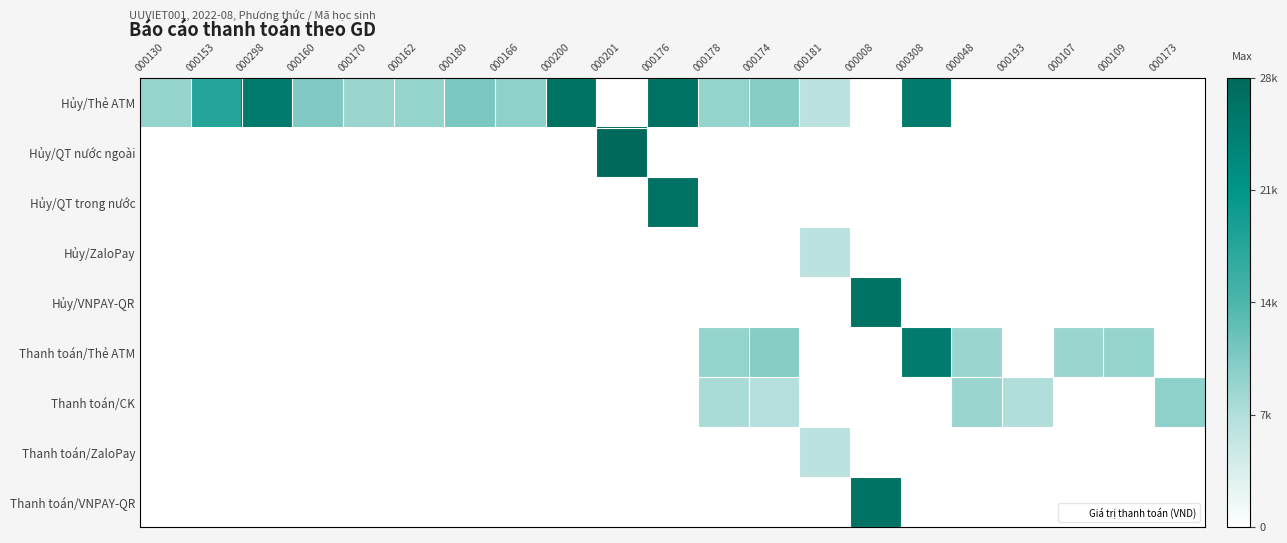

Reading left to right, list all the values displayed in this chart.

Hủy/Thẻ ATM: 000130=0.3	000153=0.6	000298=0.9	000160=0.4	000170=0.3	000162=0.3	000180=0.4	000166=0.3	000200=0.9	000201=0.0	000176=0.9	000178=0.3	000174=0.4	000181=0.2	000008=0.0	000308=0.9	000048=0.0	000193=0.0	000107=0.0	000109=0.0	000173=0.0
Hủy/QT nước ngoài: 000130=0.0	000153=0.0	000298=0.0	000160=0.0	000170=0.0	000162=0.0	000180=0.0	000166=0.0	000200=0.0	000201=1.0	000176=0.0	000178=0.0	000174=0.0	000181=0.0	000008=0.0	000308=0.0	000048=0.0	000193=0.0	000107=0.0	000109=0.0	000173=0.0
Hủy/QT trong nước: 000130=0.0	000153=0.0	000298=0.0	000160=0.0	000170=0.0	000162=0.0	000180=0.0	000166=0.0	000200=0.0	000201=0.0	000176=0.9	000178=0.0	000174=0.0	000181=0.0	000008=0.0	000308=0.0	000048=0.0	000193=0.0	000107=0.0	000109=0.0	000173=0.0
Hủy/ZaloPay: 000130=0.0	000153=0.0	000298=0.0	000160=0.0	000170=0.0	000162=0.0	000180=0.0	000166=0.0	000200=0.0	000201=0.0	000176=0.0	000178=0.0	000174=0.0	000181=0.2	000008=0.0	000308=0.0	000048=0.0	000193=0.0	000107=0.0	000109=0.0	000173=0.0
Hủy/VNPAY-QR: 000130=0.0	000153=0.0	000298=0.0	000160=0.0	000170=0.0	000162=0.0	000180=0.0	000166=0.0	000200=0.0	000201=0.0	000176=0.0	000178=0.0	000174=0.0	000181=0.0	000008=0.9	000308=0.0	000048=0.0	000193=0.0	000107=0.0	000109=0.0	000173=0.0
Thanh toán/Thẻ ATM: 000130=0.0	000153=0.0	000298=0.0	000160=0.0	000170=0.0	000162=0.0	000180=0.0	000166=0.0	000200=0.0	000201=0.0	000176=0.0	000178=0.3	000174=0.4	000181=0.0	000008=0.0	000308=0.9	000048=0.3	000193=0.0	000107=0.3	000109=0.3	000173=0.0
Thanh toán/CK: 000130=0.0	000153=0.0	000298=0.0	000160=0.0	000170=0.0	000162=0.0	000180=0.0	000166=0.0	000200=0.0	000201=0.0	000176=0.0	000178=0.3	000174=0.2	000181=0.0	000008=0.0	000308=0.0	000048=0.3	000193=0.3	000107=0.0	000109=0.0	000173=0.3
Thanh toán/ZaloPay: 000130=0.0	000153=0.0	000298=0.0	000160=0.0	000170=0.0	000162=0.0	000180=0.0	000166=0.0	000200=0.0	000201=0.0	000176=0.0	000178=0.0	000174=0.0	000181=0.2	000008=0.0	000308=0.0	000048=0.0	000193=0.0	000107=0.0	000109=0.0	000173=0.0
Thanh toán/VNPAY-QR: 000130=0.0	000153=0.0	000298=0.0	000160=0.0	000170=0.0	000162=0.0	000180=0.0	000166=0.0	000200=0.0	000201=0.0	000176=0.0	000178=0.0	000174=0.0	000181=0.0	000008=0.9	000308=0.0	000048=0.0	000193=0.0	000107=0.0	000109=0.0	000173=0.0